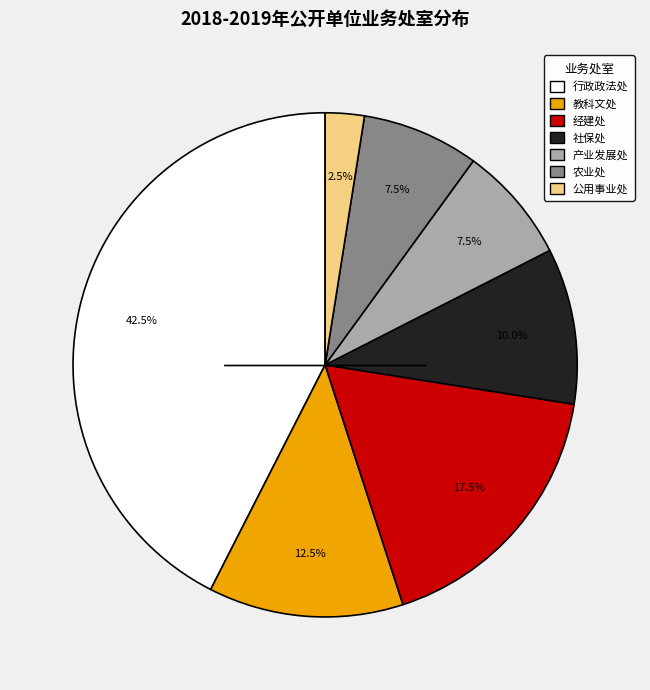

What percentage do 公用事业处 and 经建处 together represent?

20.0%